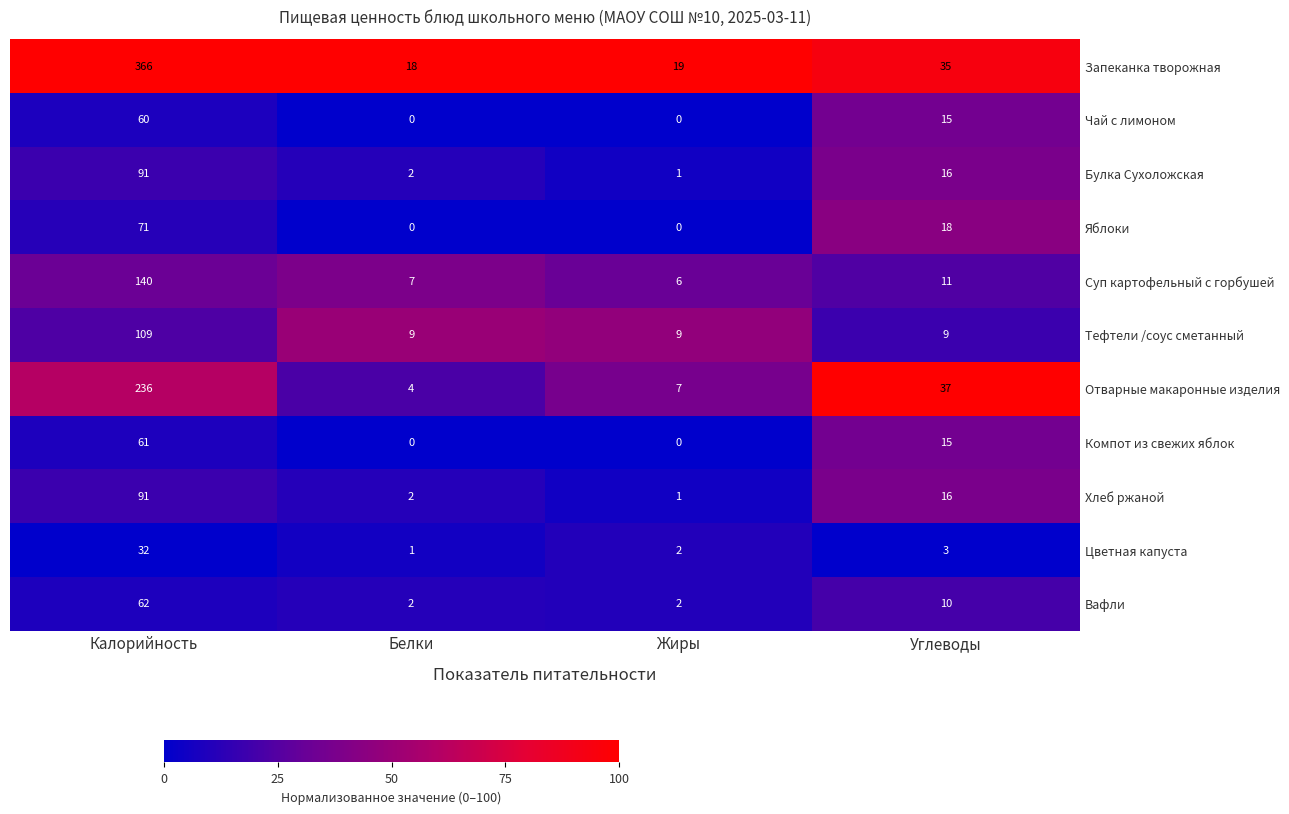

Where does the Чай с лимоном series first go above 15?

Калорийность